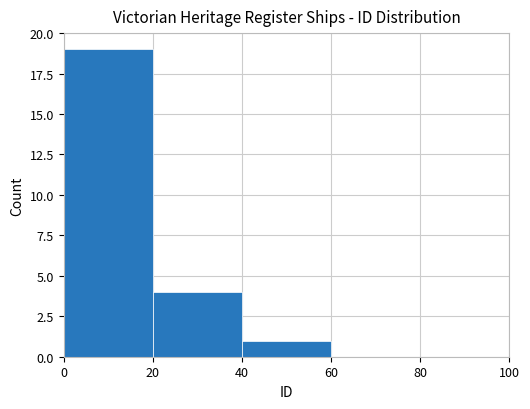

Between 20 and 40, which is larger?

20